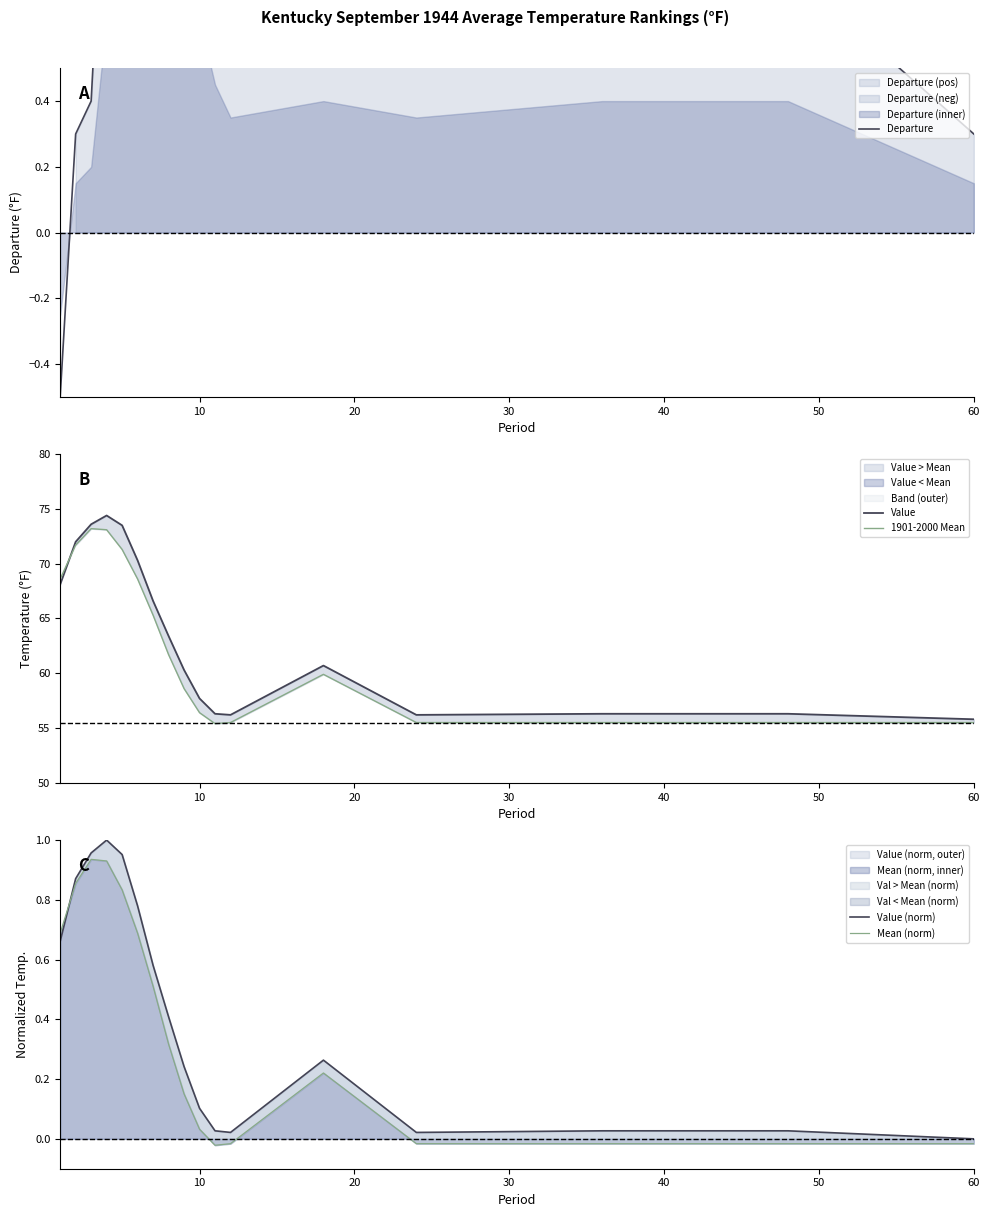

At which label does Value (norm) reach its minimum?

60